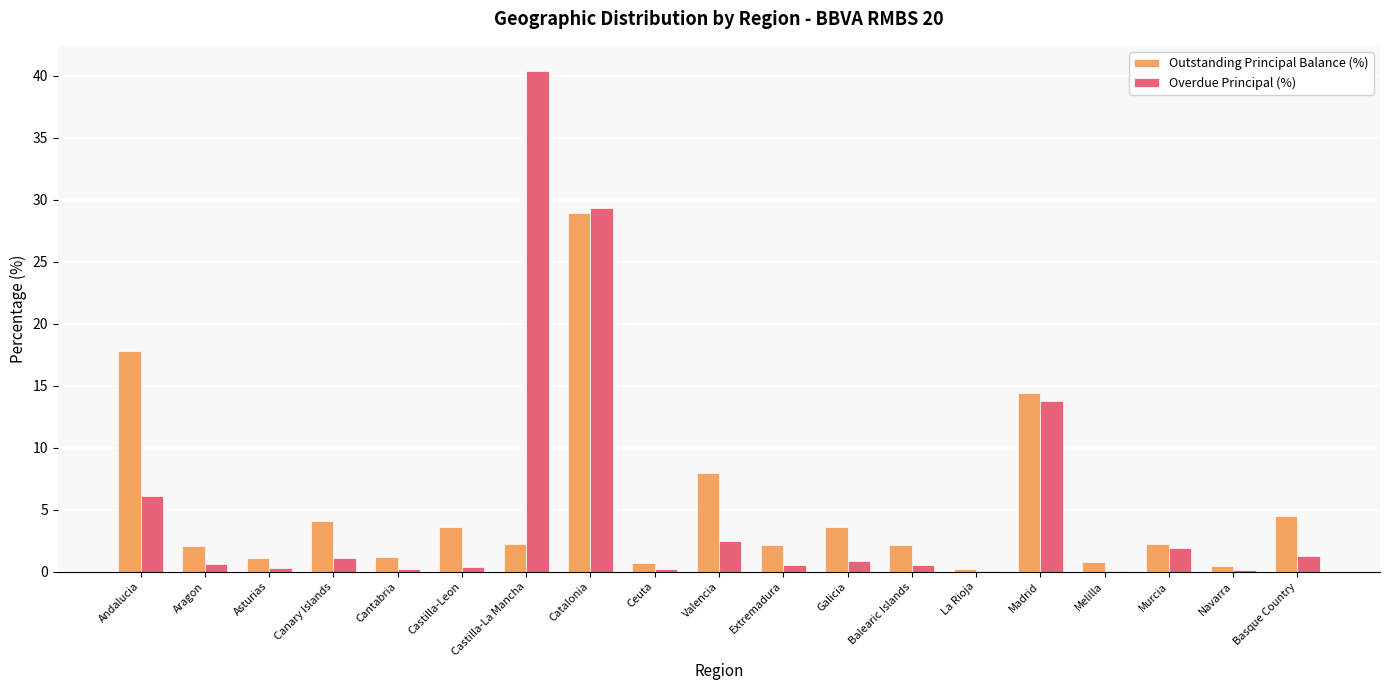

What is the spread (max minus min) of values at Galicia?

2.7